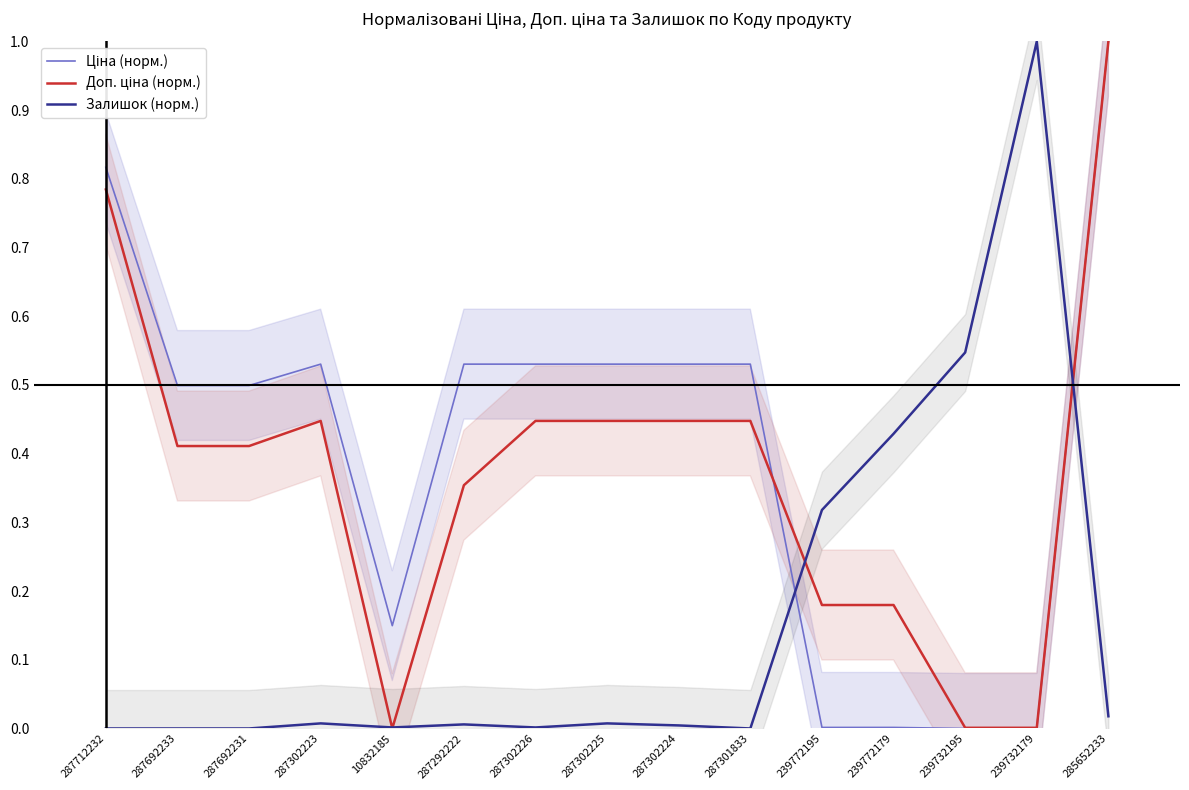

What is the label of the 1st point from the left?

287712232